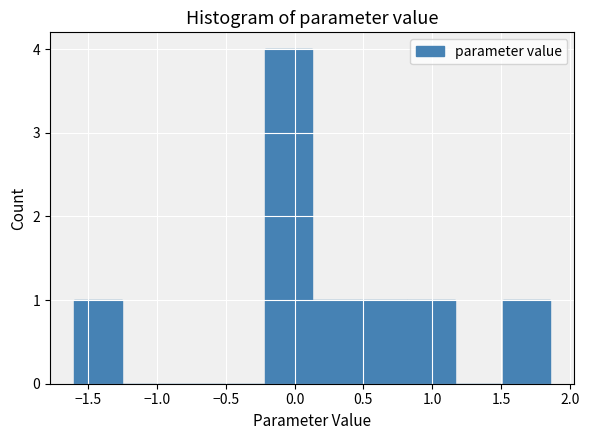

Reading left to right, transcribe this chart: for each bar, give the range it covers on the x-axis and its height. Neither the bar edges nor the heights are printed on the chart, so give them approximately, as read against the axes.

-1.60 to -1.25: 1
-1.25 to -0.90: 0
-0.90 to -0.55: 0
-0.55 to -0.20: 0
-0.20 to 0.15: 4
0.15 to 0.45: 1
0.45 to 0.80: 1
0.80 to 1.15: 1
1.15 to 1.50: 0
1.50 to 1.85: 1